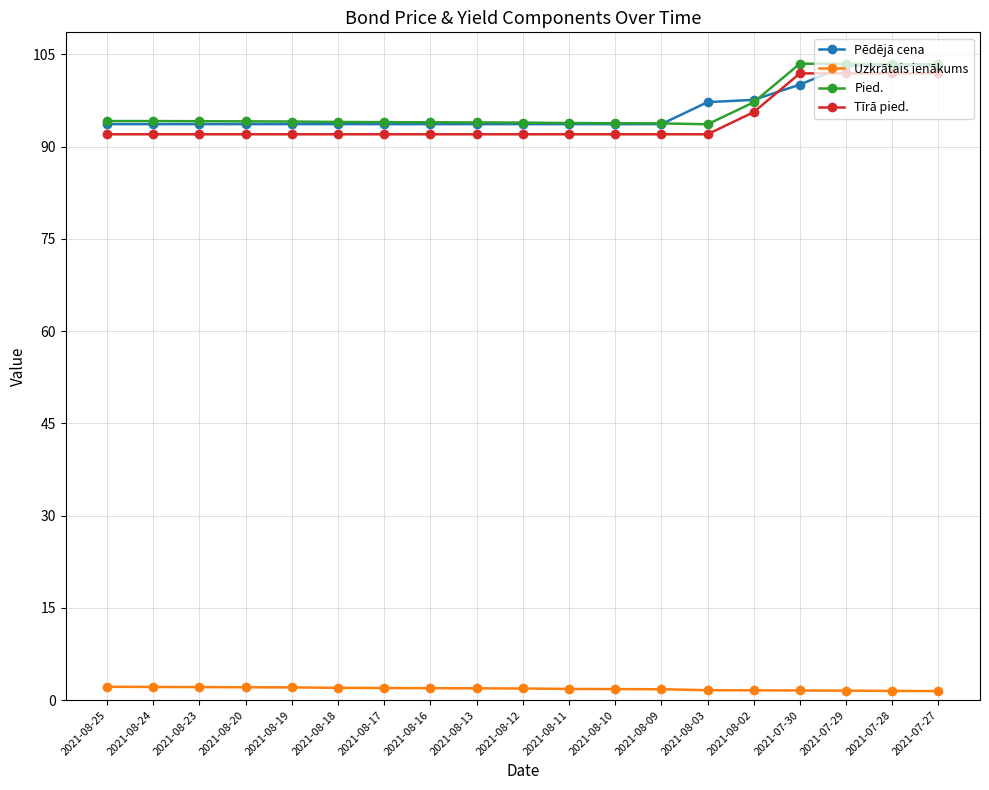

Read the Pied. value at 2021-08-02.

97.2